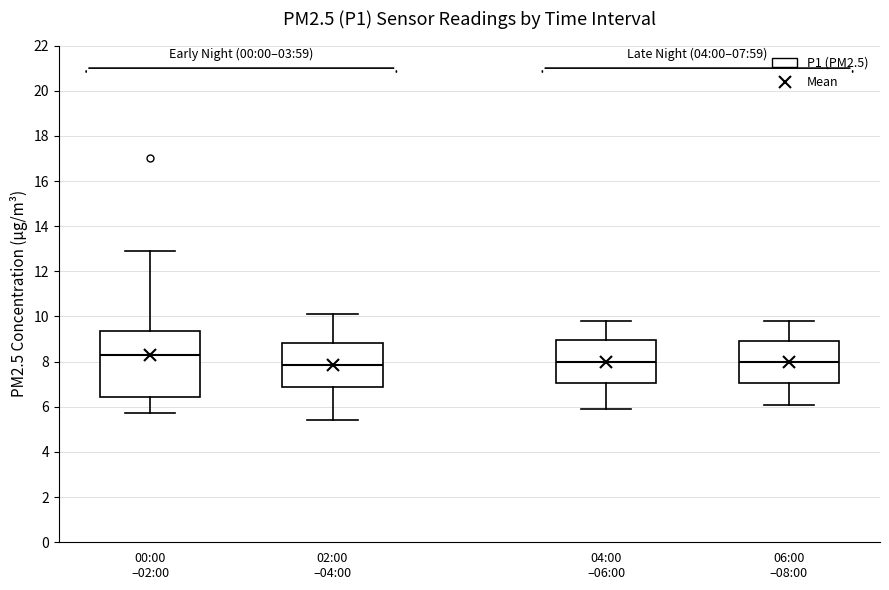

Comparing the boxes themselves (not the whiskers), which one is the tallest?

00:00 –02:00